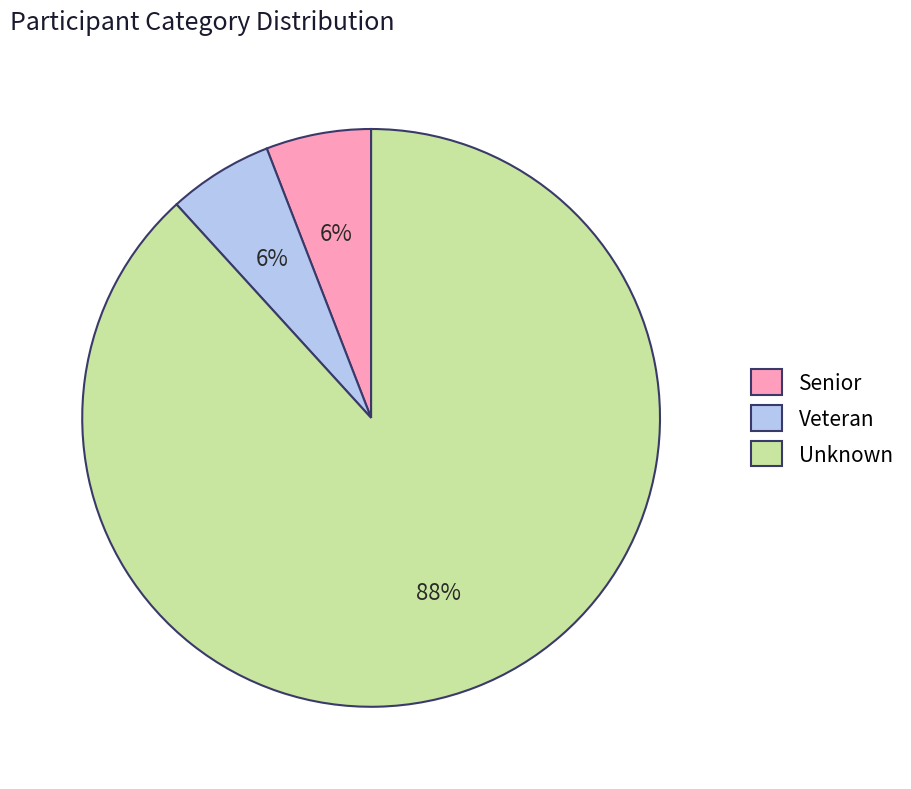

What is the largest slice in the pie chart?

Unknown